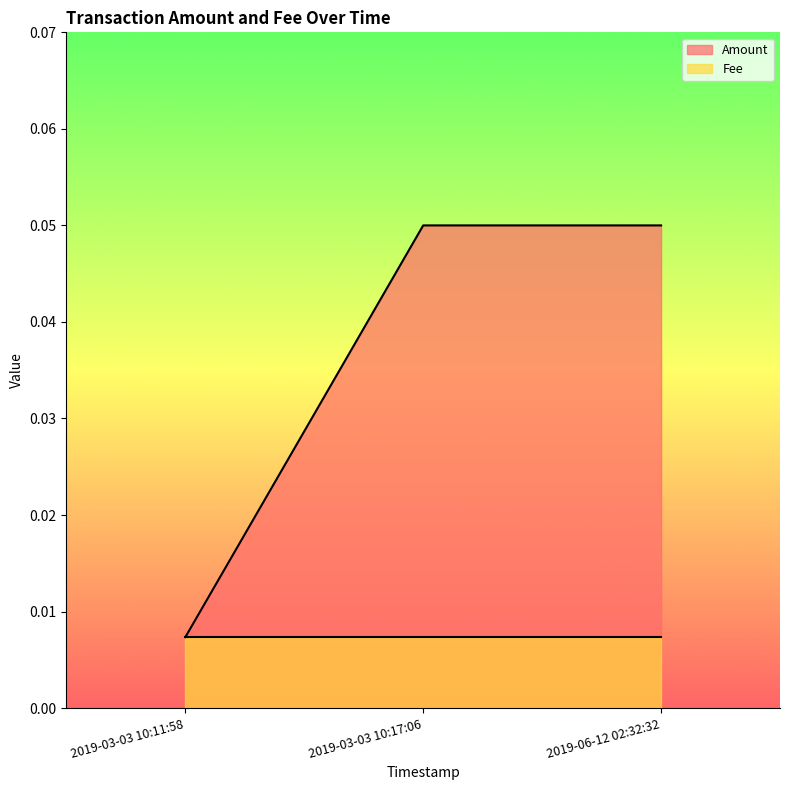

What is the label of the 2nd point from the right?

2019-03-03 10:17:06